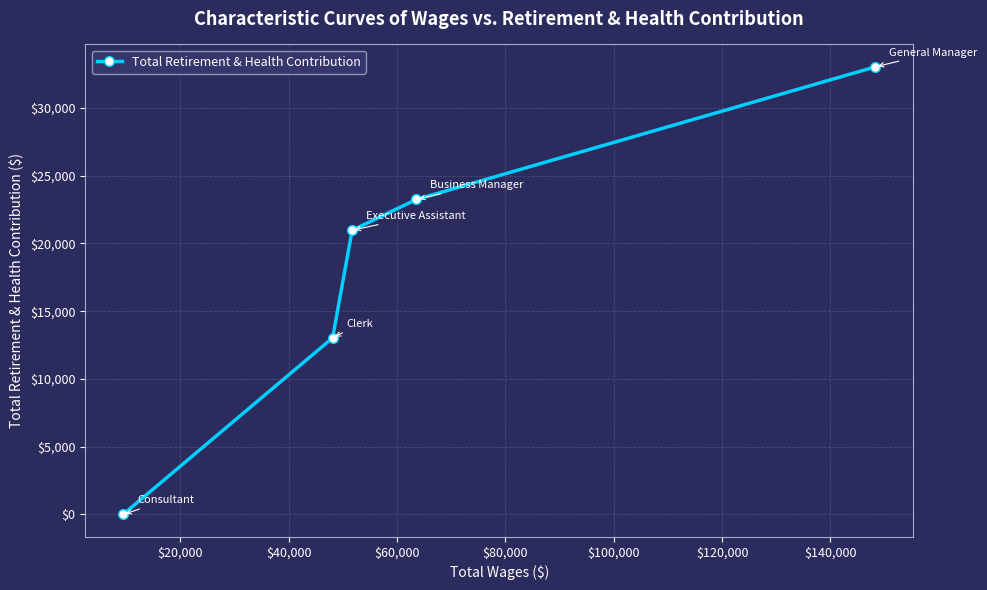

What is the average value?

18055